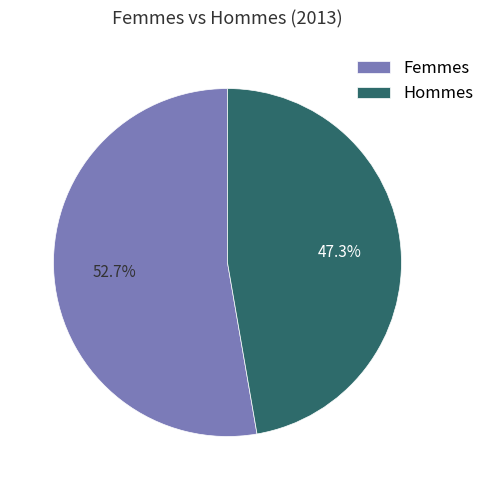

Rank the categories by value from highest to lowest.

Femmes, Hommes